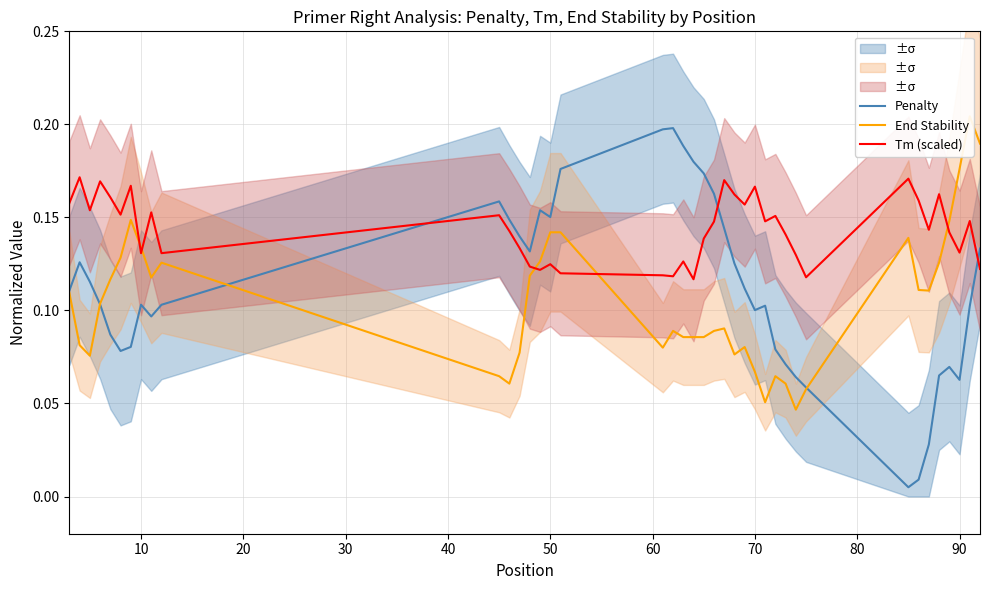

How many lines are shown in the chart?

3